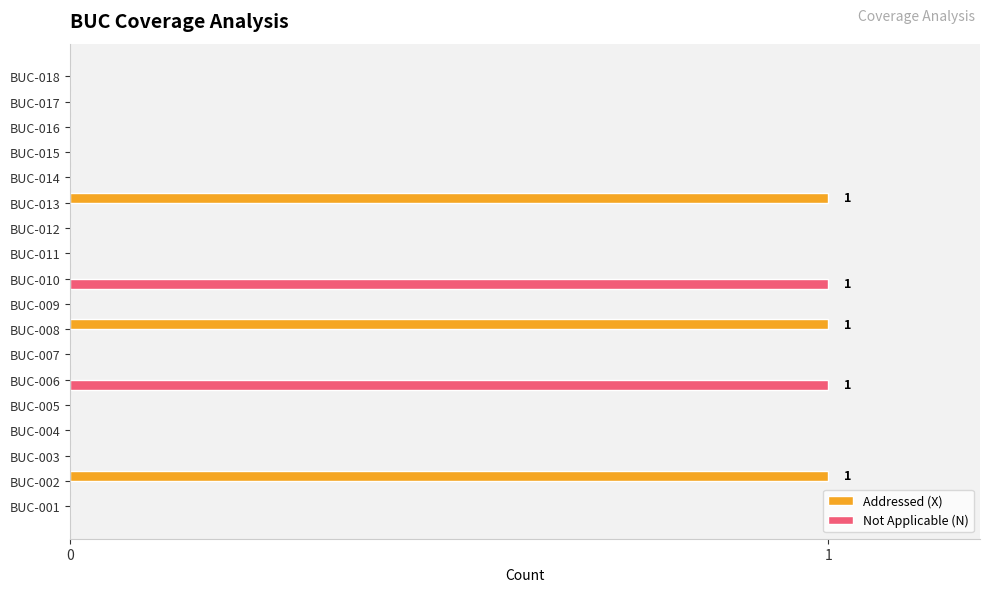

What are all the series names shown in the legend?

Addressed (X), Not Applicable (N)